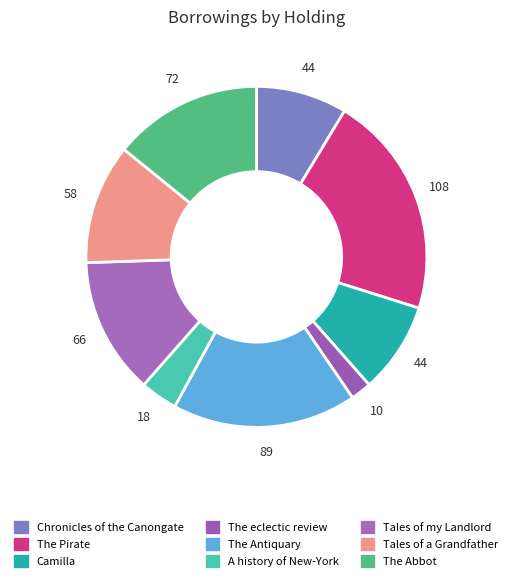

To the nearest percent, what is the average slice percentage?

11%